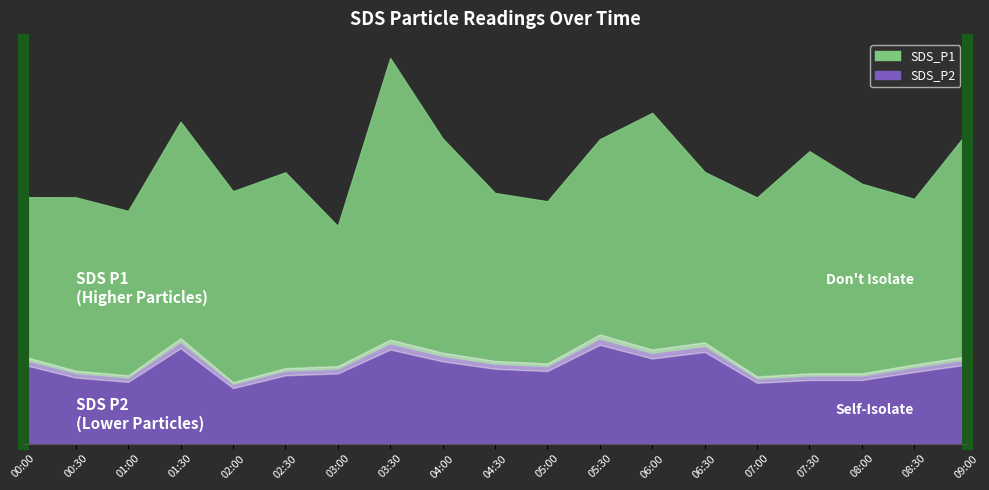

List the labels in order of SDS_P2 value, largest first.

05:30, 01:30, 03:30, 06:30, 06:00, 04:00, 00:00, 09:00, 04:30, 05:00, 08:30, 03:00, 02:30, 00:30, 07:30, 08:00, 01:00, 07:00, 02:00